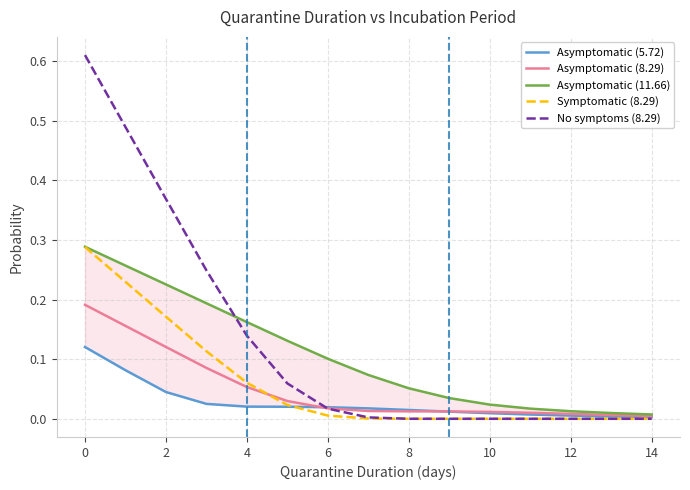

How many categories are shown in the chart?

15